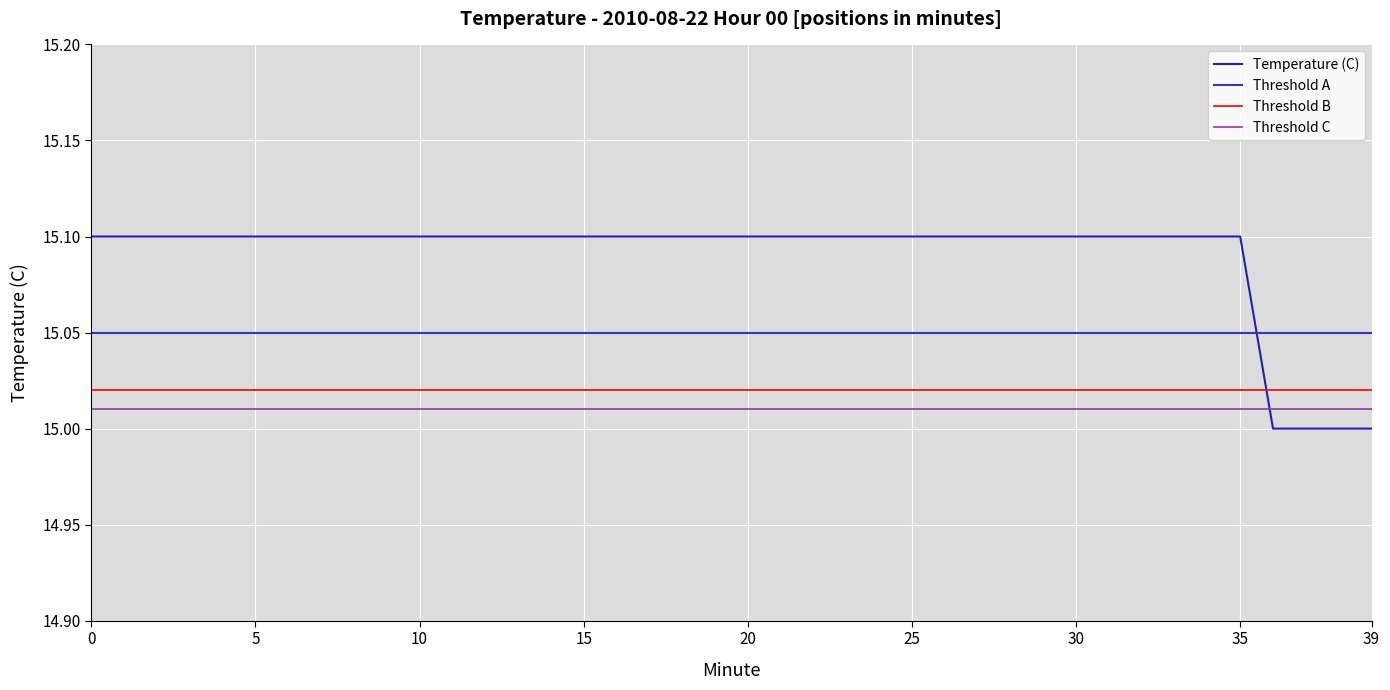

How many times do Temperature (C) and Threshold A cross each other?

1